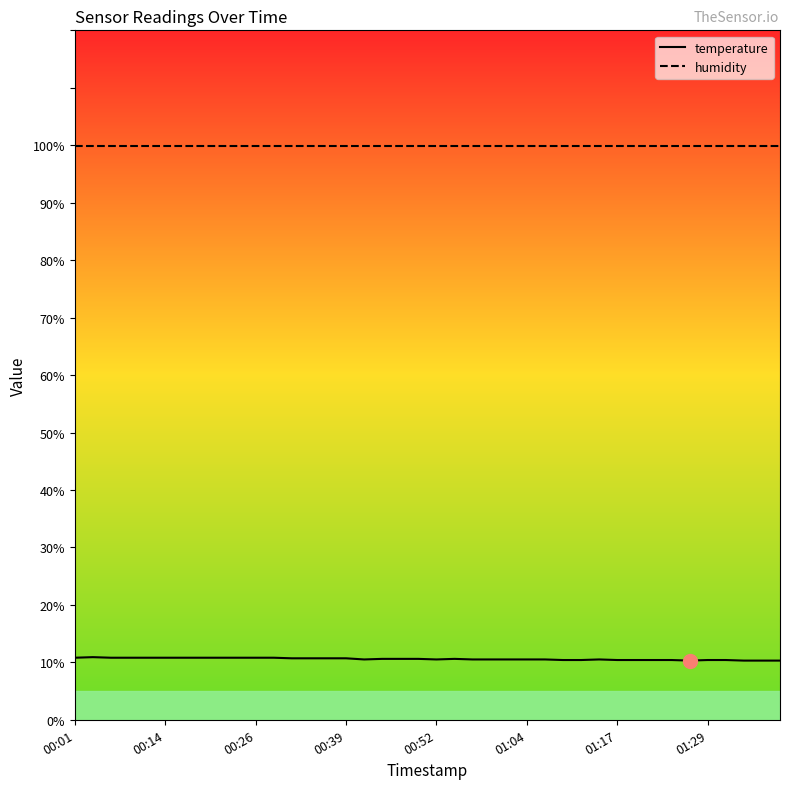

What is the highest value of the temperature series?

10.9